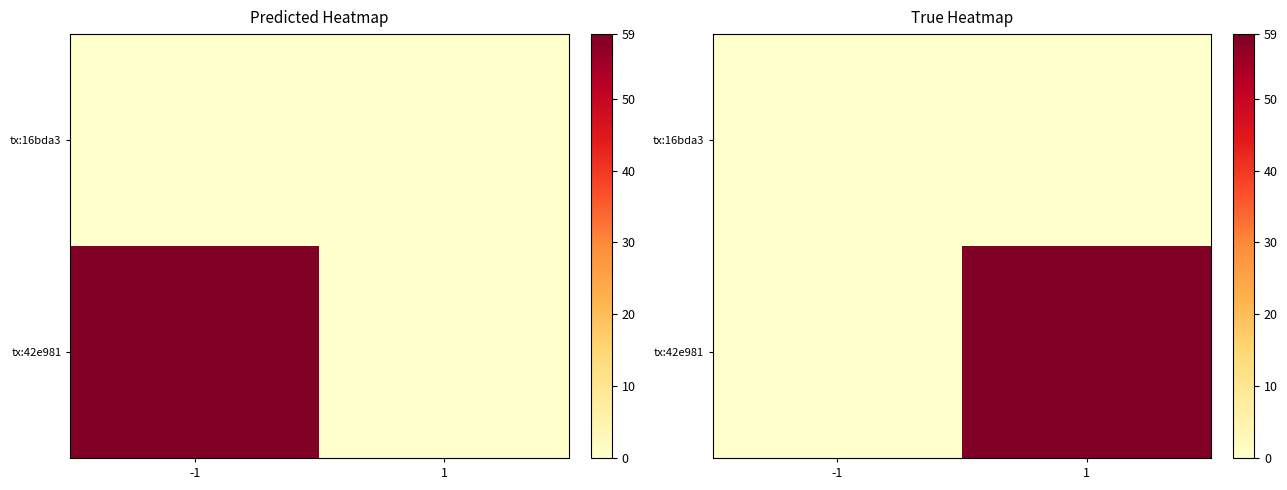

Which category has the highest value across all series?

1